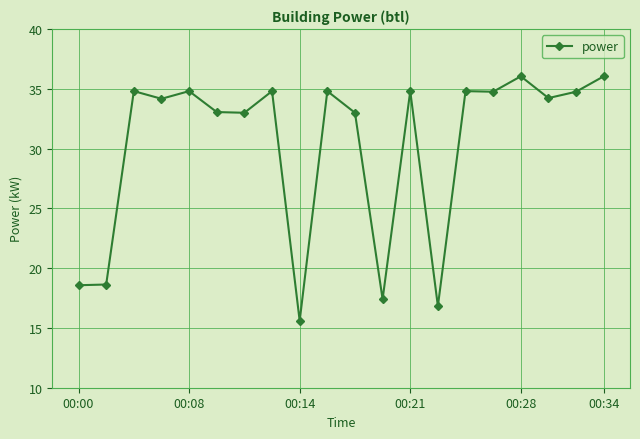

What is the sum of all values?

604.8